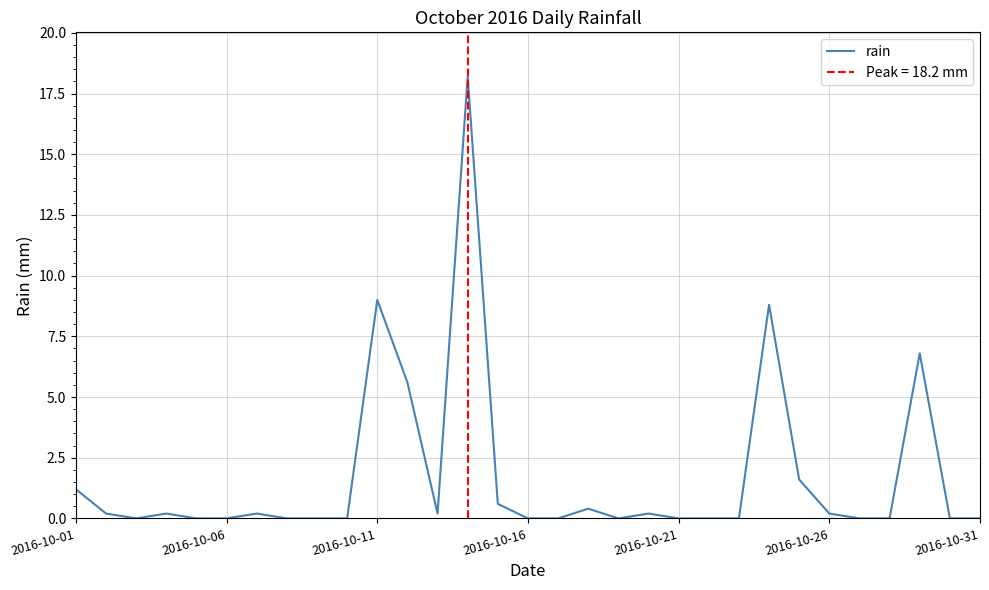

Does the chart have visible grid lines?

Yes